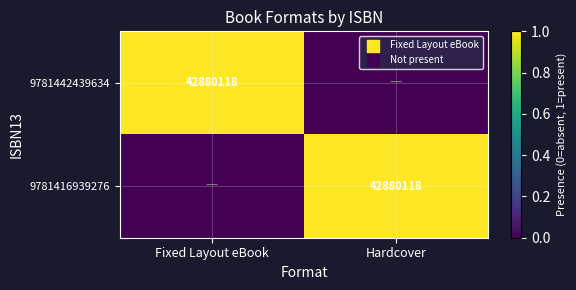

The 9781442439634 series shows 42880118 at Fixed Layout eBook. True or false?

True